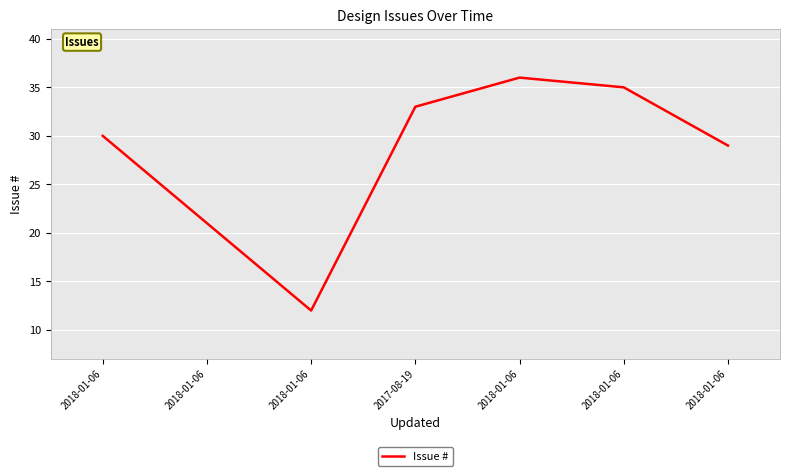

Where is the data nearest to the value 24?

2018-01-06